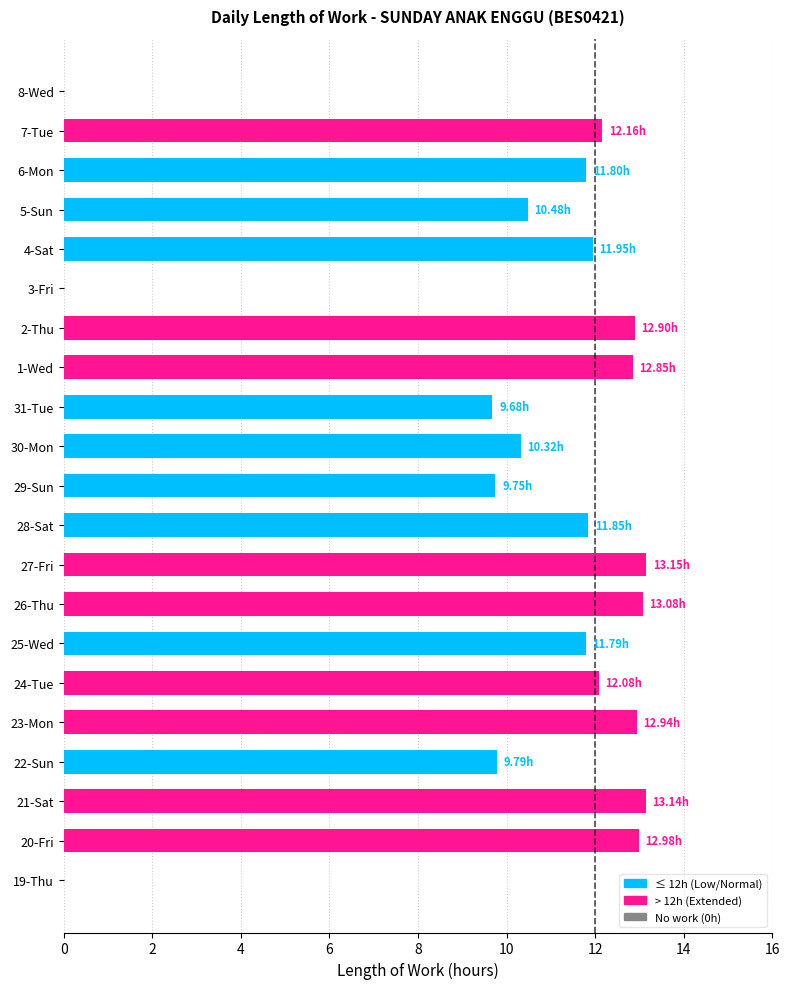

What is the sum of all values?

212.7